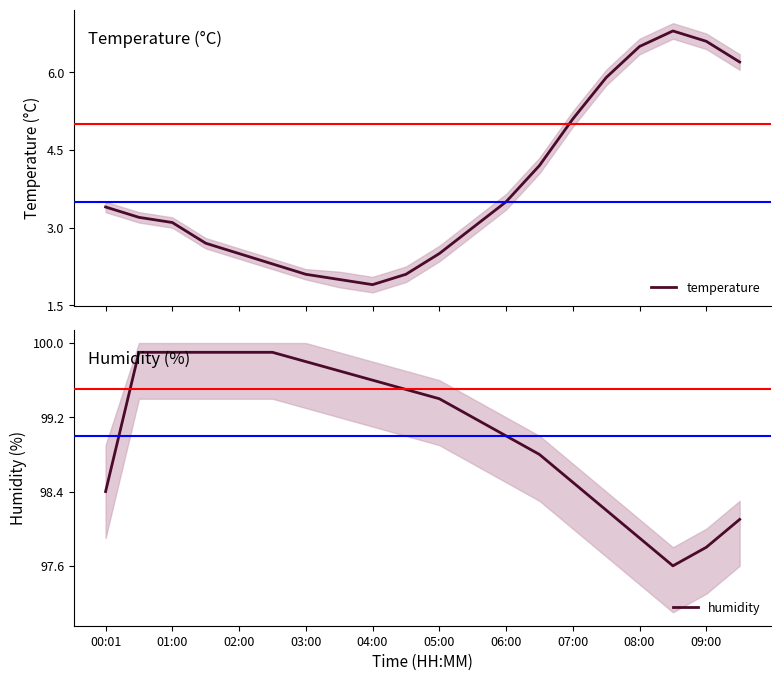

What is the maximum value for humidity?

99.9